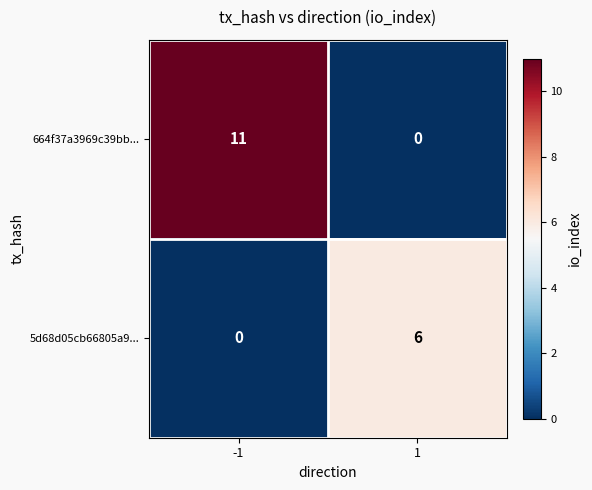

Reading left to right, list all the values displayed in this chart.

664f37a3969c39bb...: 11	0
5d68d05cb66805a9...: 0	6